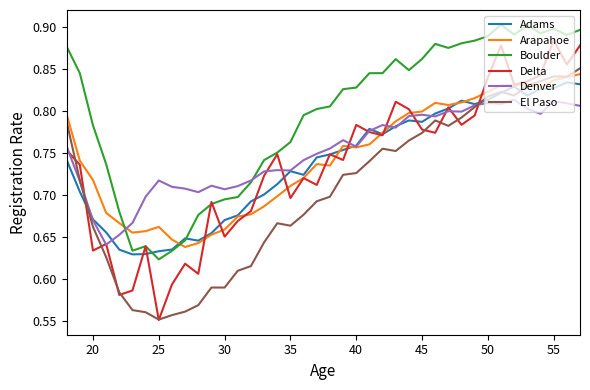

True or false: Boulder has more than 0 points higher than both neighbors.

True